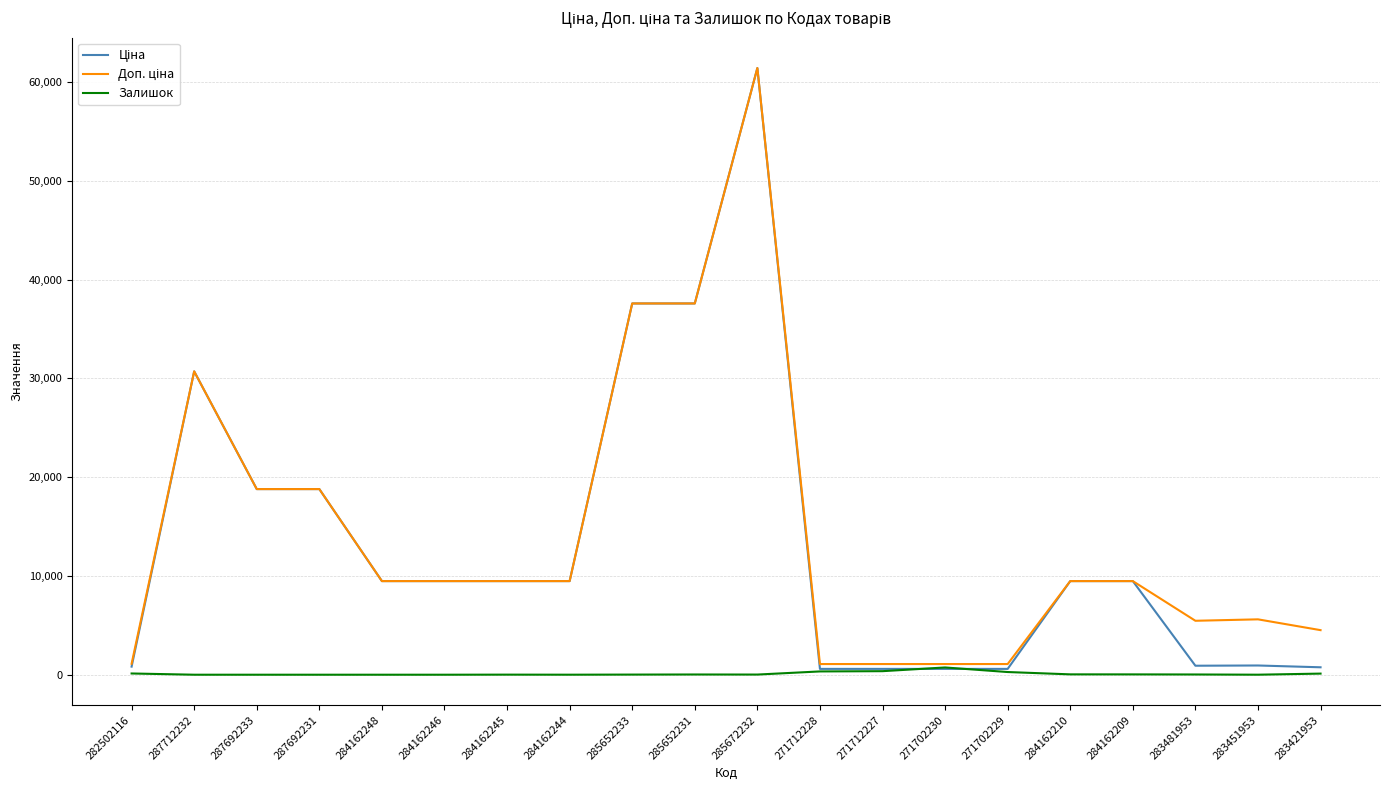

What is the spread (max minus min) of values at 287692231?

18796.8